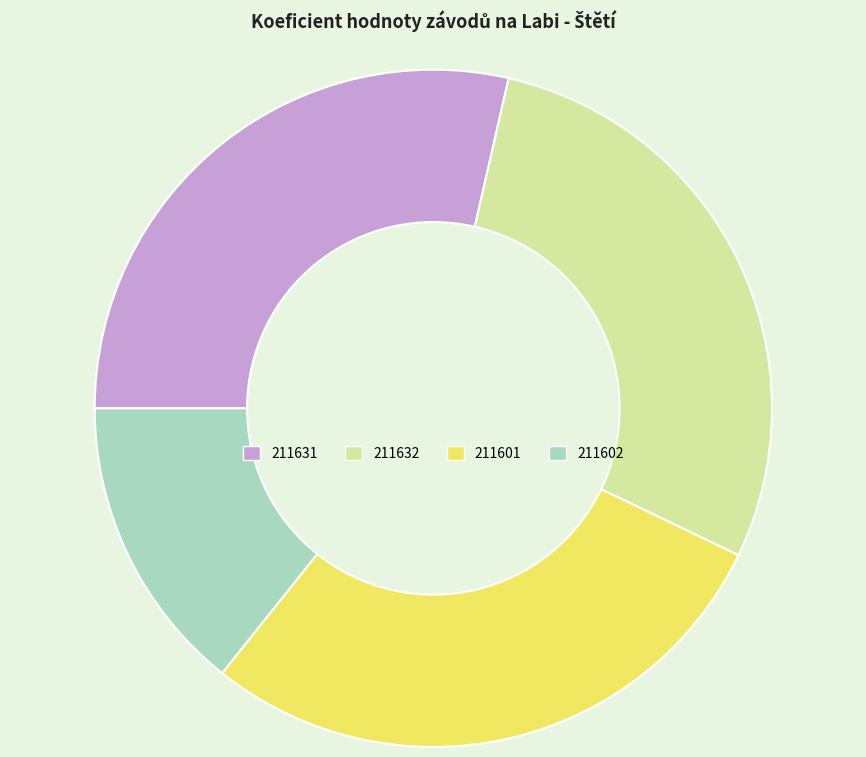

True or false: 211631 accounts for 29% of the total.

True